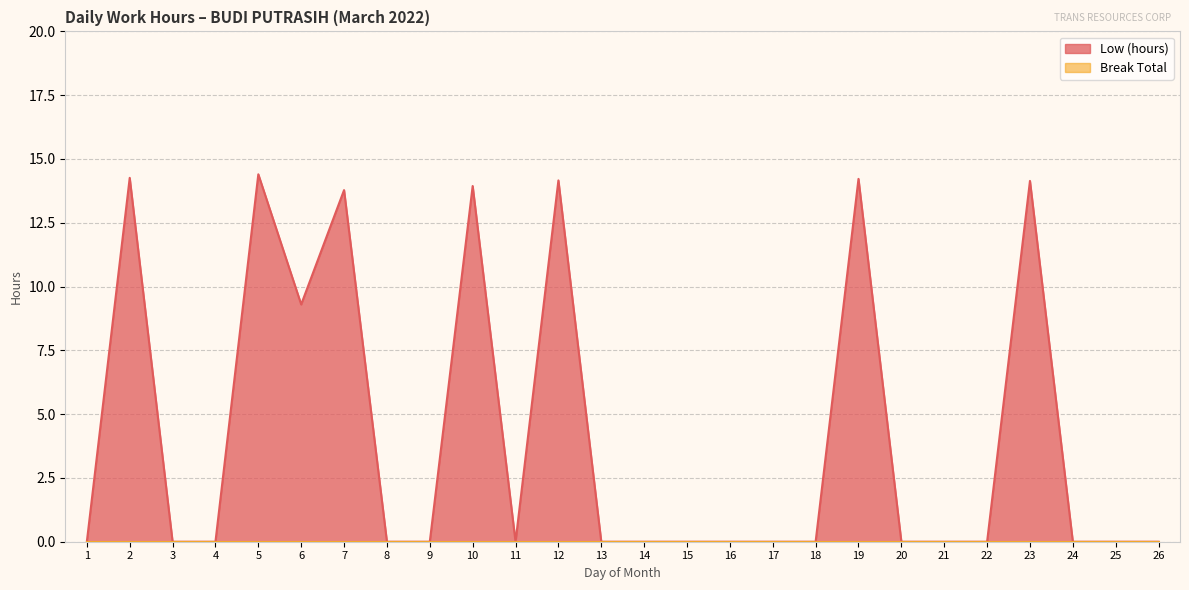

How many distinct data groups are displayed?

2